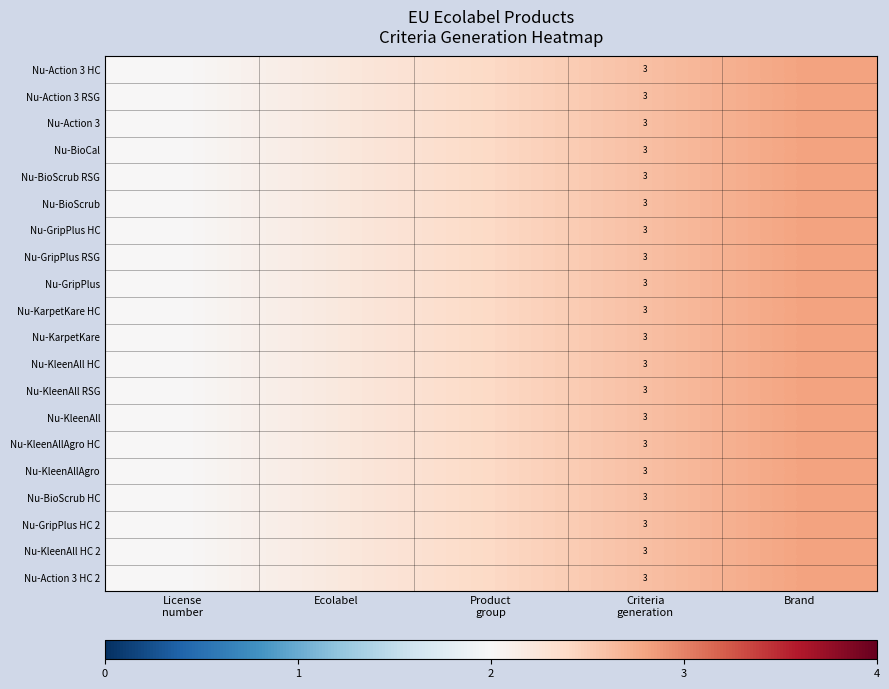

List the series in order of their peak value, highest first.

Nu-Action 3 HC, Nu-Action 3 RSG, Nu-Action 3, Nu-BioCal, Nu-BioScrub RSG, Nu-BioScrub, Nu-GripPlus HC, Nu-GripPlus RSG, Nu-GripPlus, Nu-KarpetKare HC, Nu-KarpetKare, Nu-KleenAll HC, Nu-KleenAll RSG, Nu-KleenAll, Nu-KleenAllAgro HC, Nu-KleenAllAgro, Nu-BioScrub HC, Nu-GripPlus HC 2, Nu-KleenAll HC 2, Nu-Action 3 HC 2